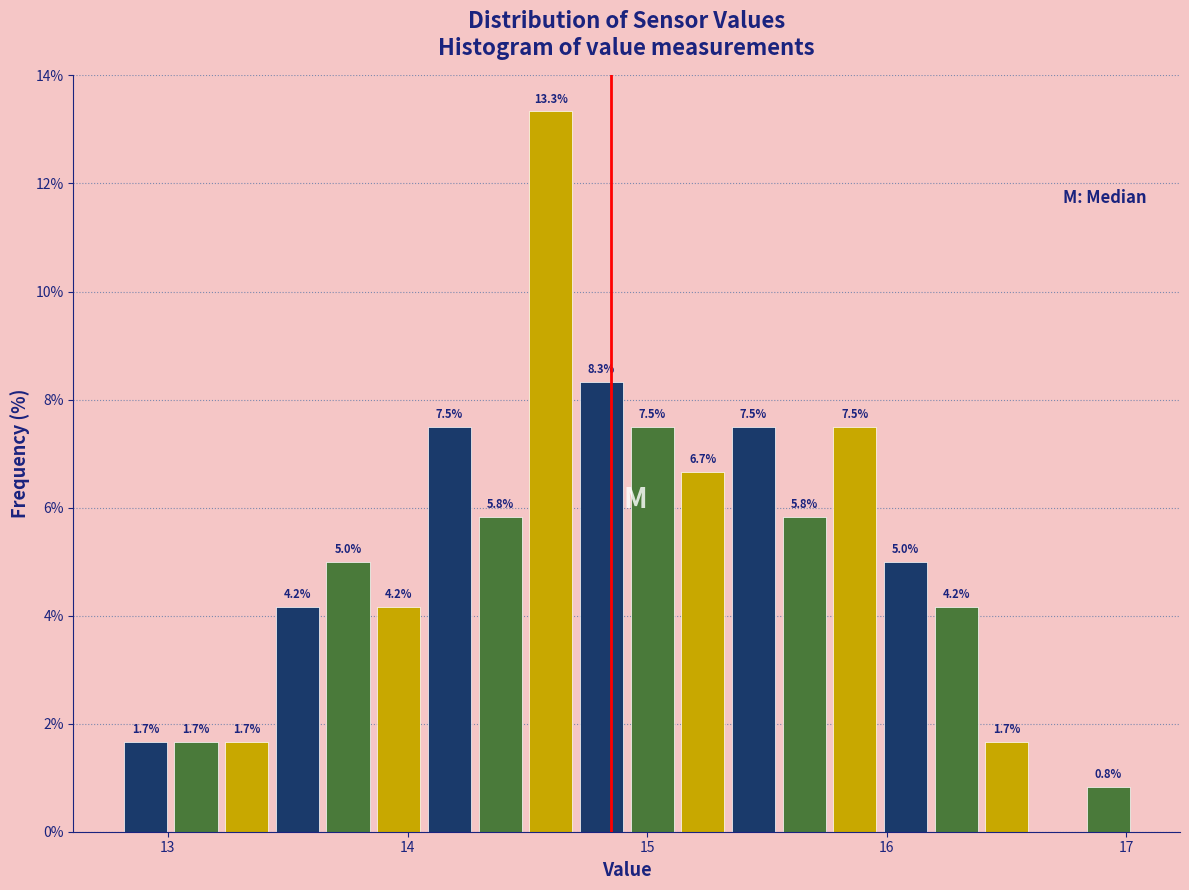

Around what value on the x-axis is the tallest bar? Give the approximate position of its centre, as read against the axis.

14.6